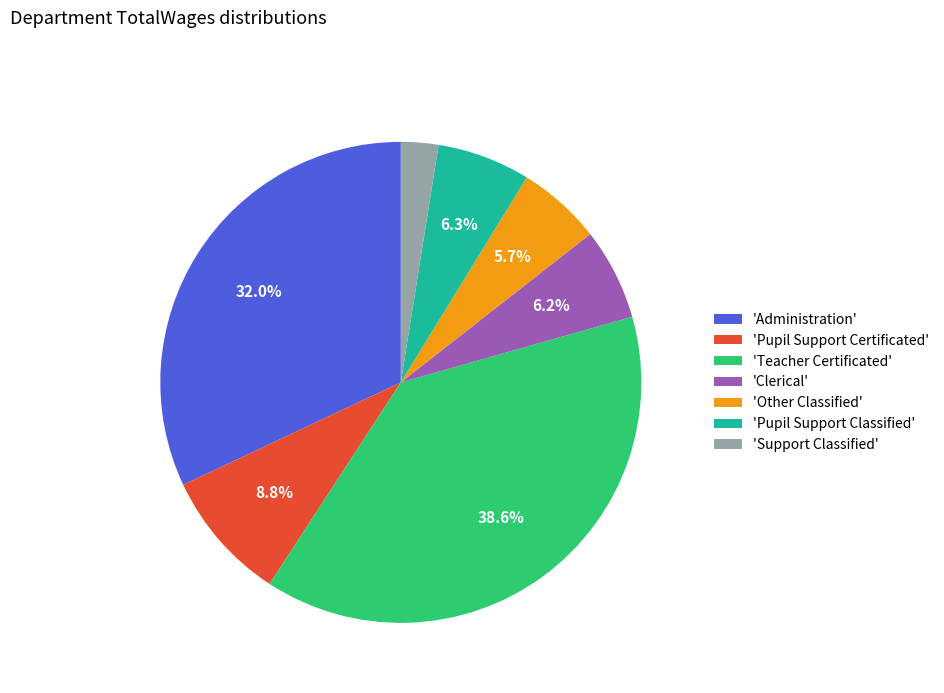

Combined, do 'Teacher Certificated' and 'Pupil Support Certificated' account for over 50%?

No